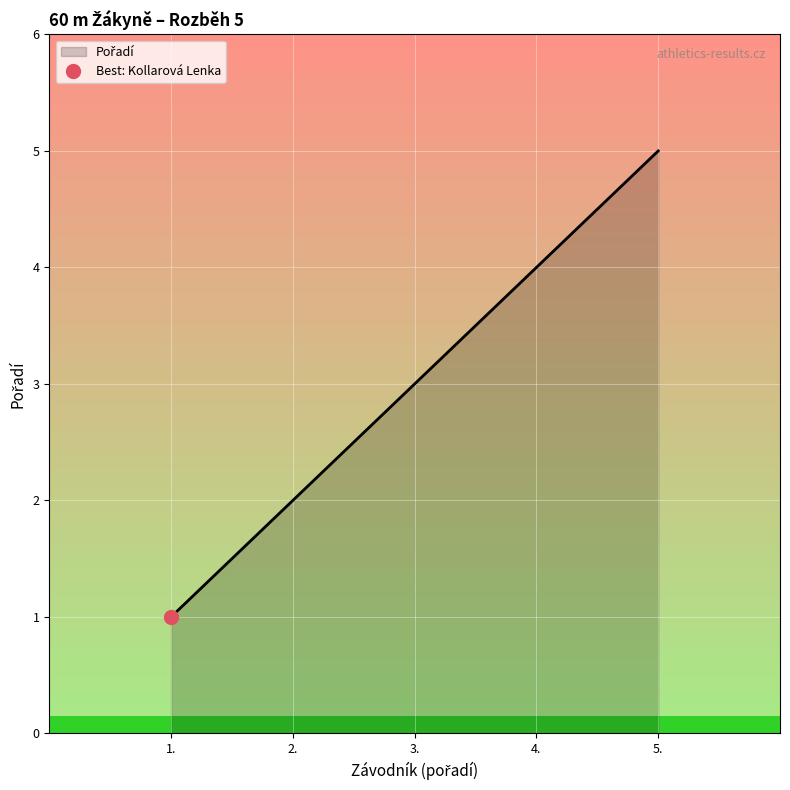

Which label corresponds to the smallest value in the chart?

1.